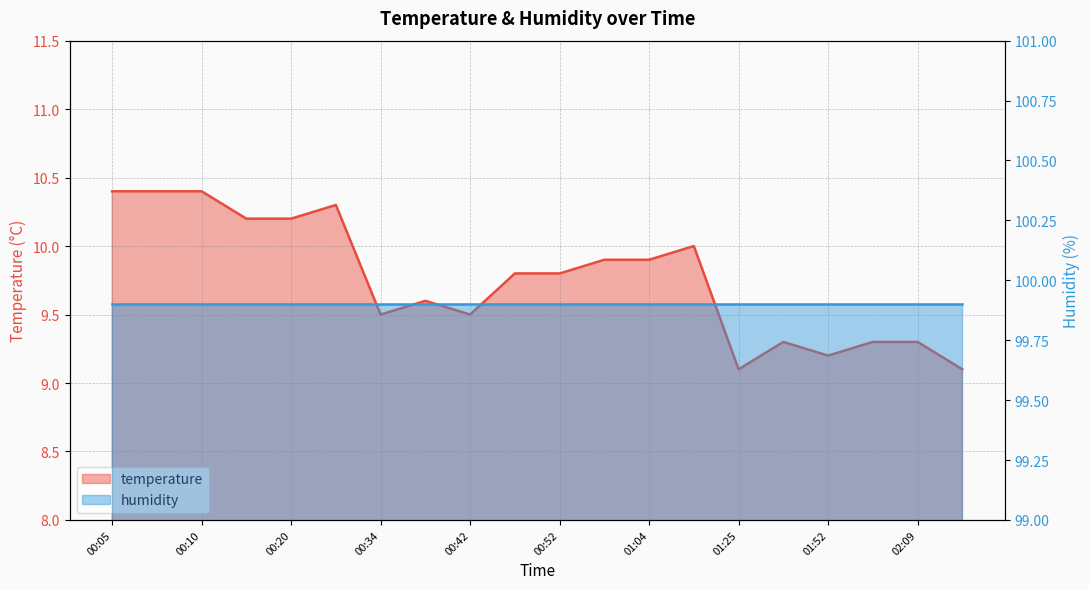

At which category does the chart reach its minimum across all series?

01:25